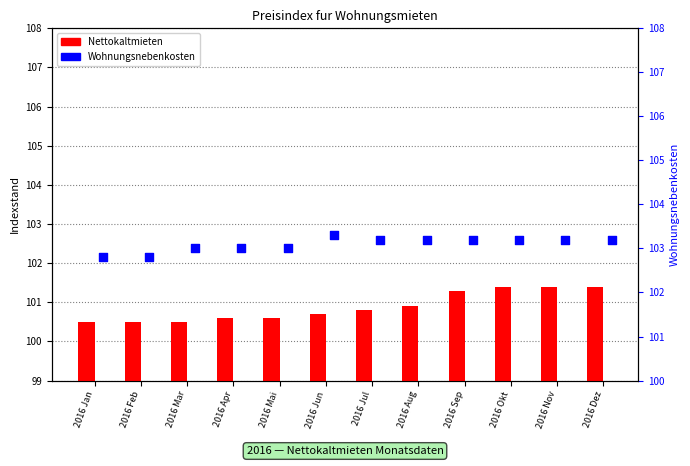

Which series reaches the maximum Y coordinate?

Wohnungsnebenkosten